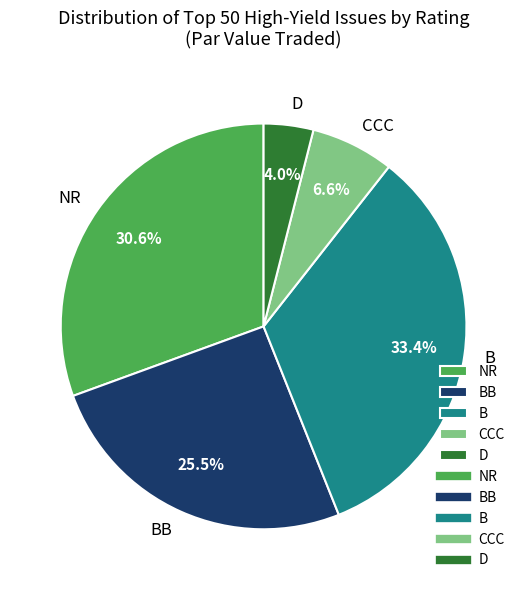

Combined, what portion of the pie is B and BB?

58.8%